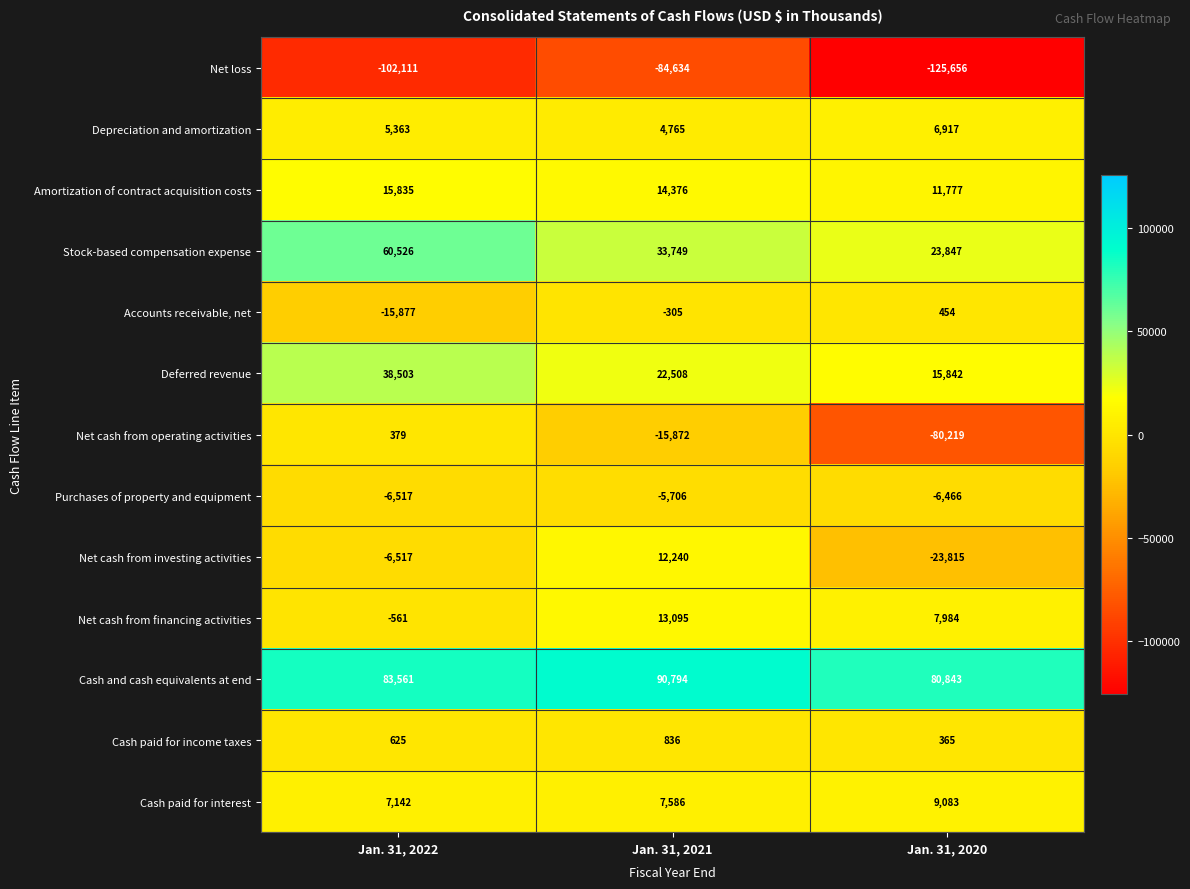

The Stock-based compensation expense series shows 28212 at Jan. 31, 2022. True or false?

False